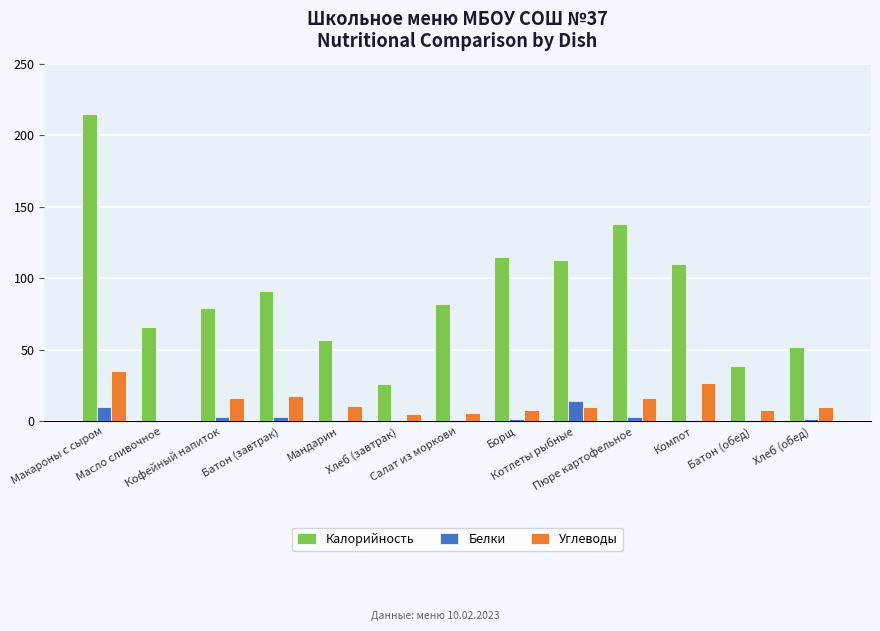

Are the bars grouped side by side (vs. stacked)?

Yes